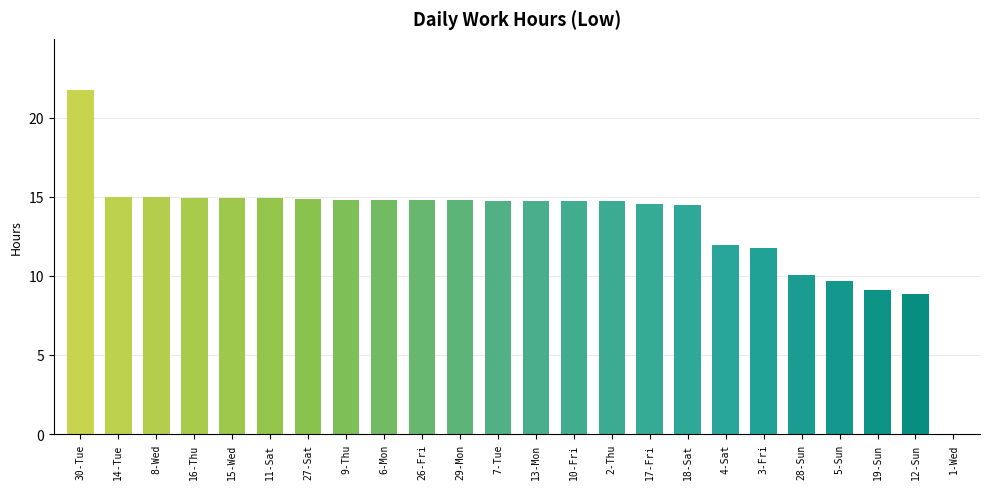

Which label corresponds to the largest value in the chart?

30-Tue